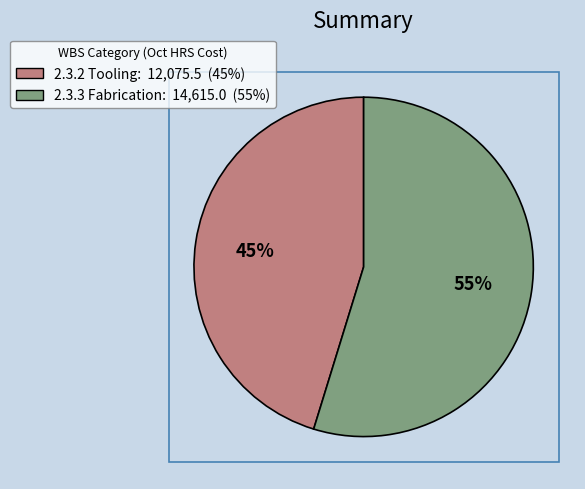

Is there any slice that represents more than half of the pie?

Yes